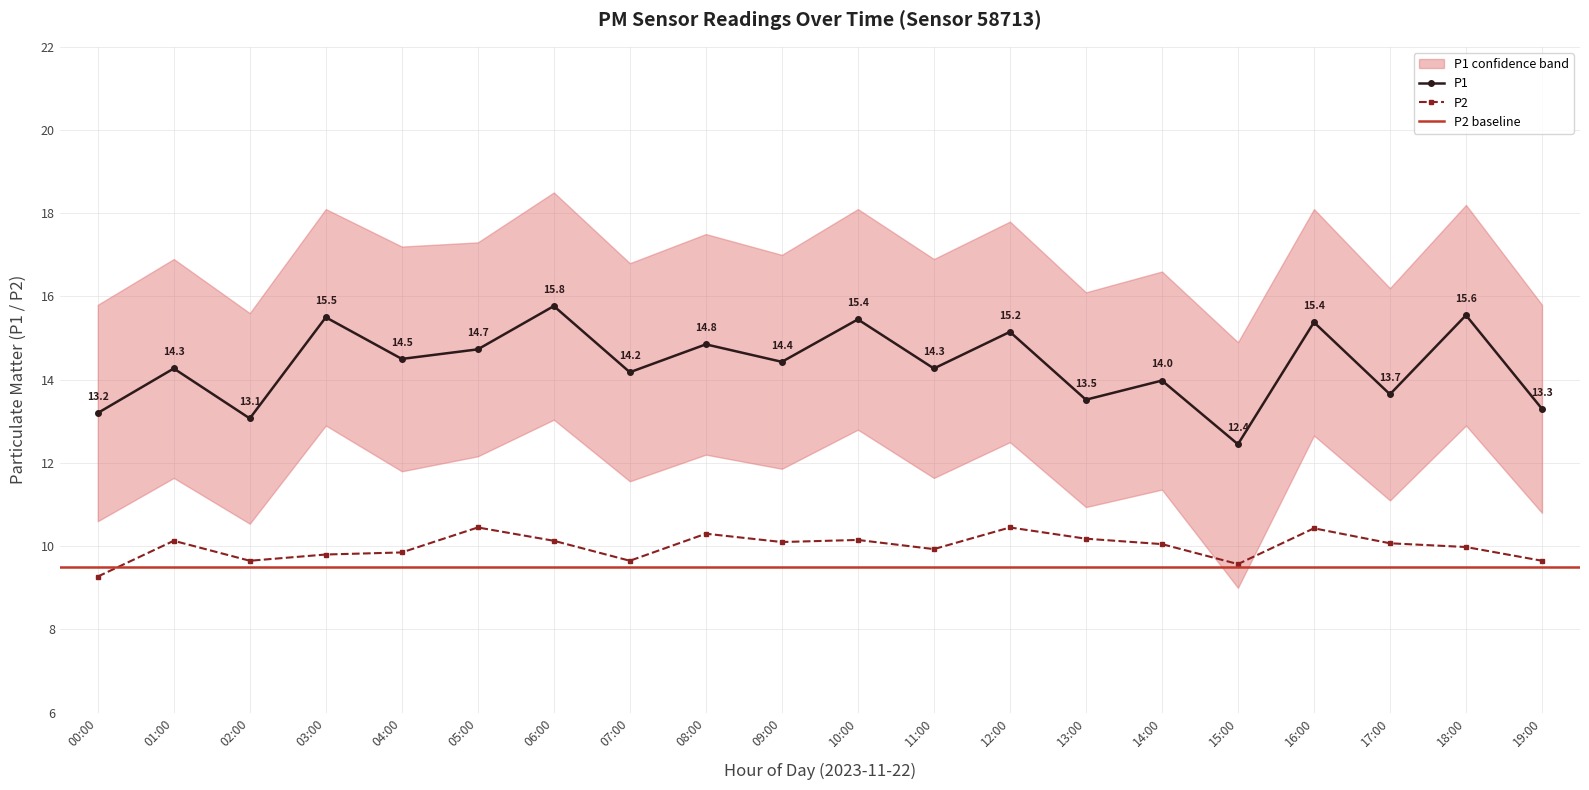

What is the sum of the P1 values at 16:00 and 00:00?

28.6